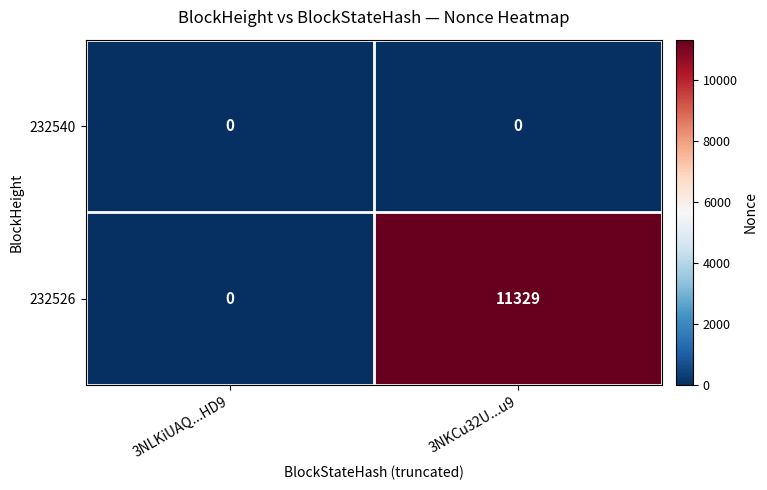

Which category has the highest value in the 232526 series?

3NKCu32U...u9